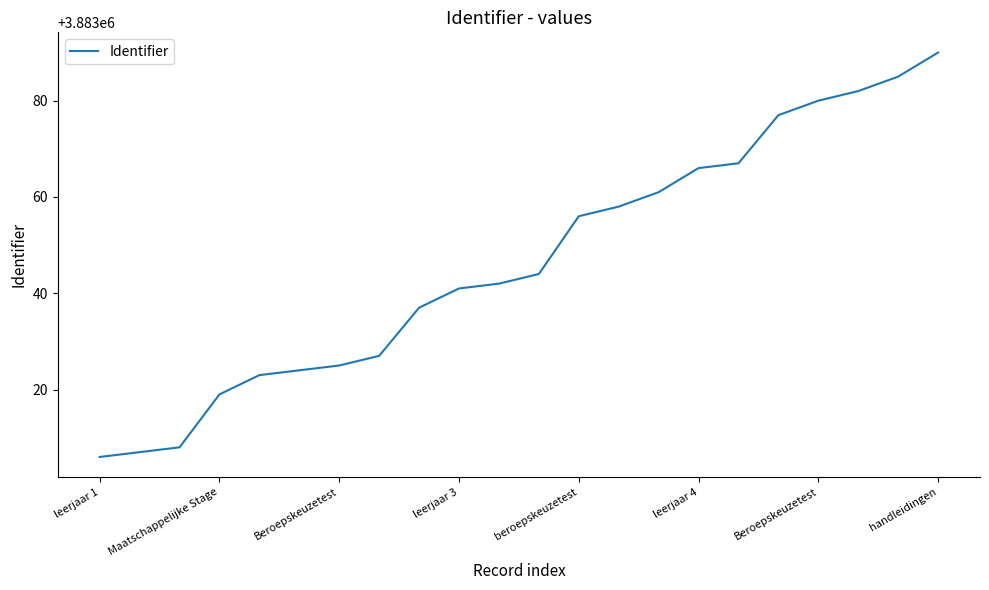

True or false: there are more than 2 points higher than both neighbors.

False